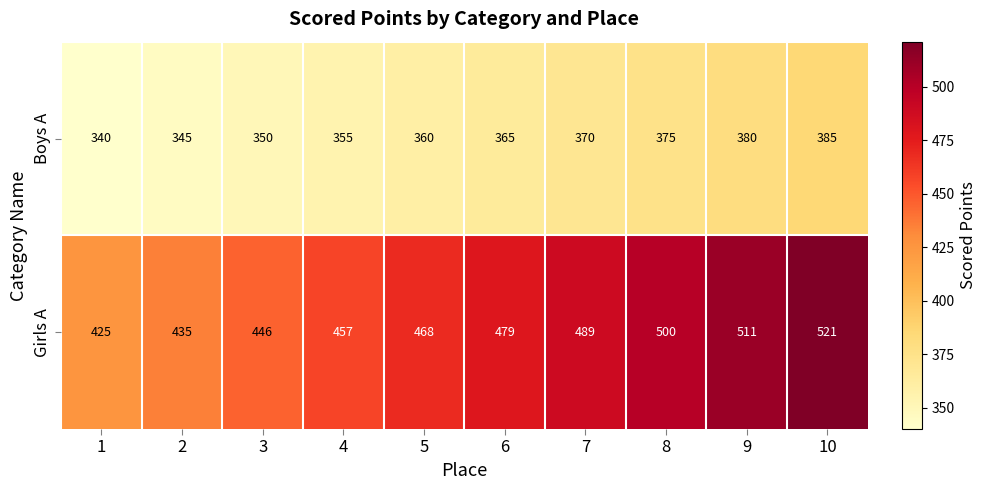

What is the difference between the Boys A values at 5 and 9?

20